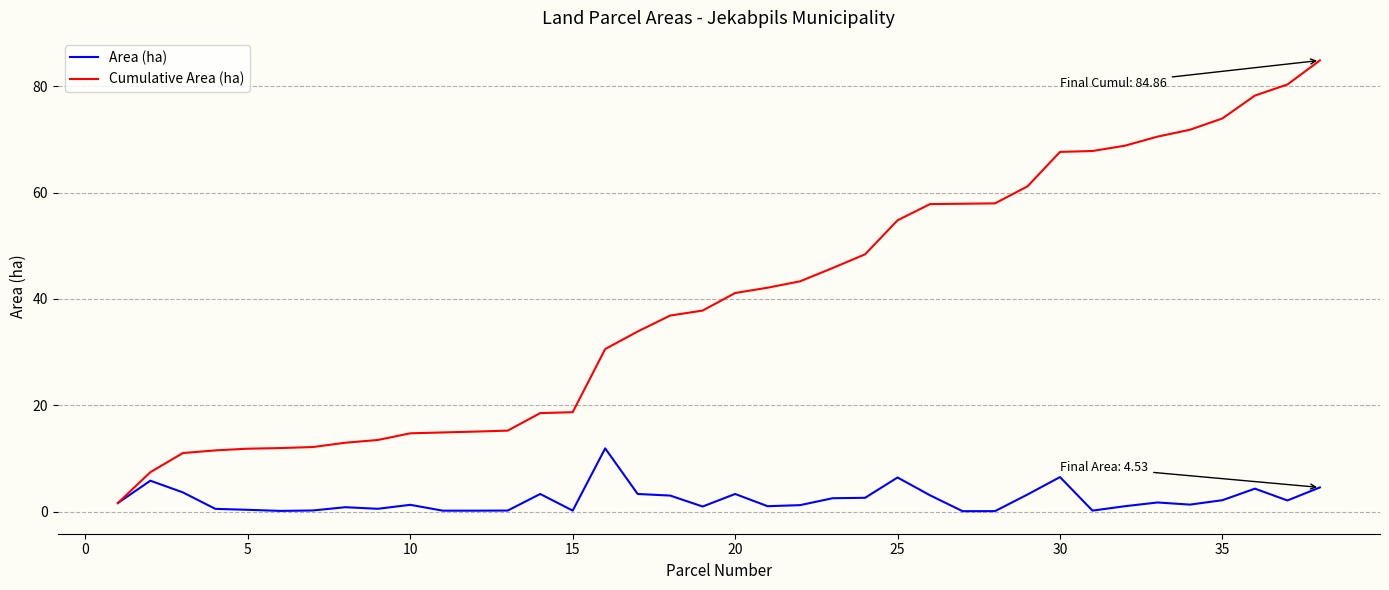

Rank the series by their average value, from highest to lowest.

Cumulative Area (ha), Area (ha)